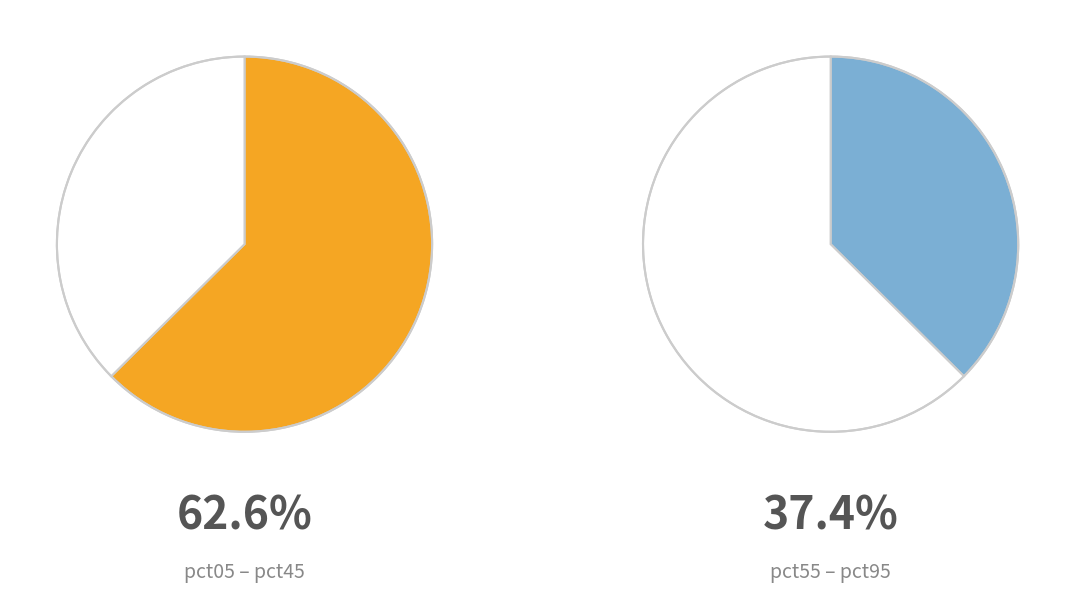

Does pct95 represent more than half of the total?

No